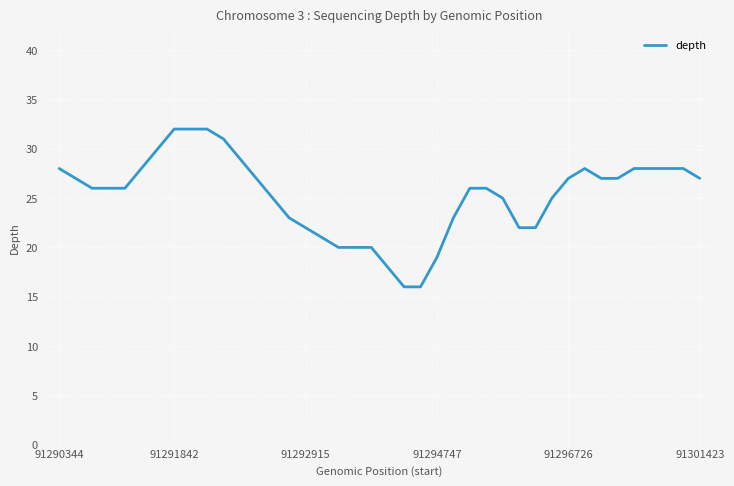

What is the smallest value displayed?

16